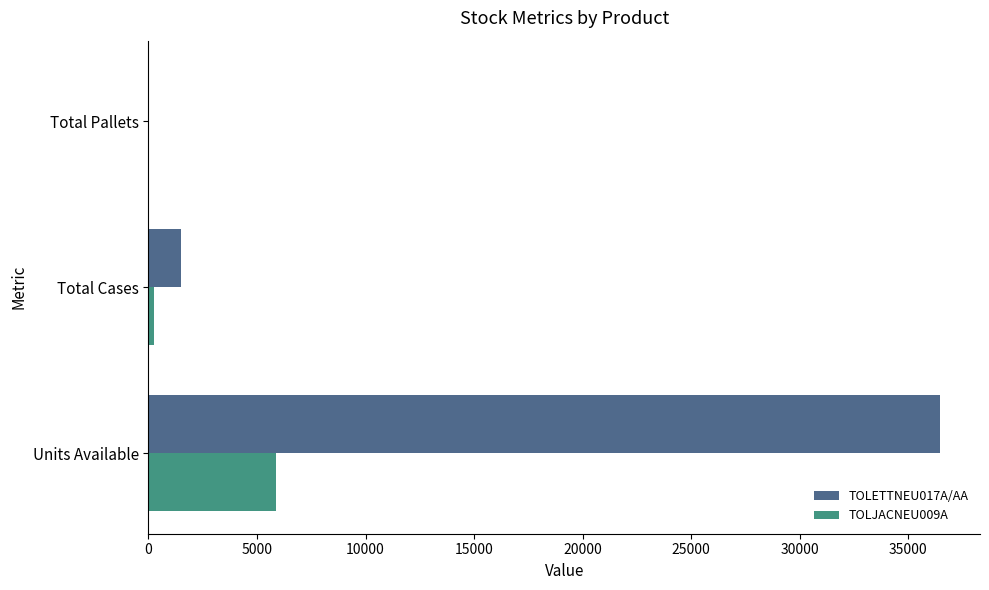

At which category is the sum across all series the highest?

Units Available